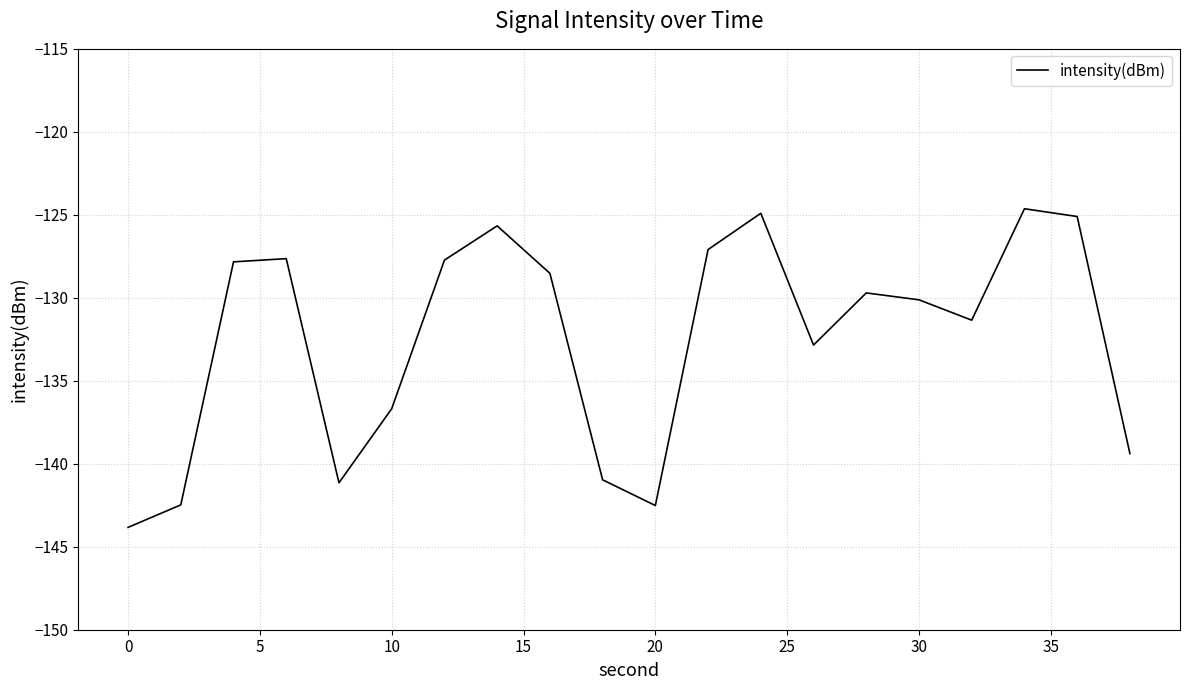

What is the greatest value displayed?

-124.6